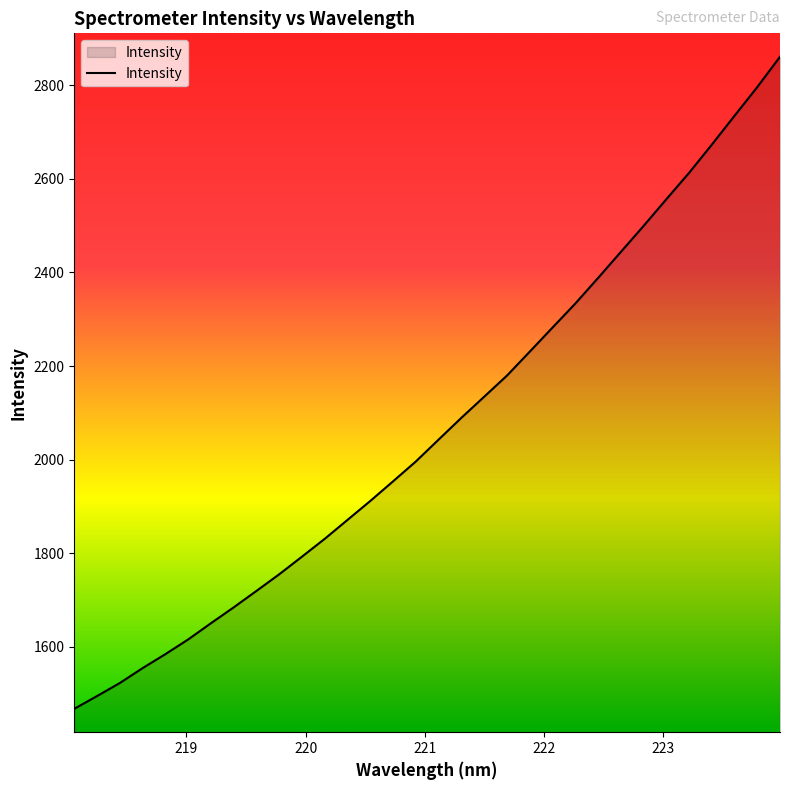

What is the minimum value shown in the chart?

1467.8